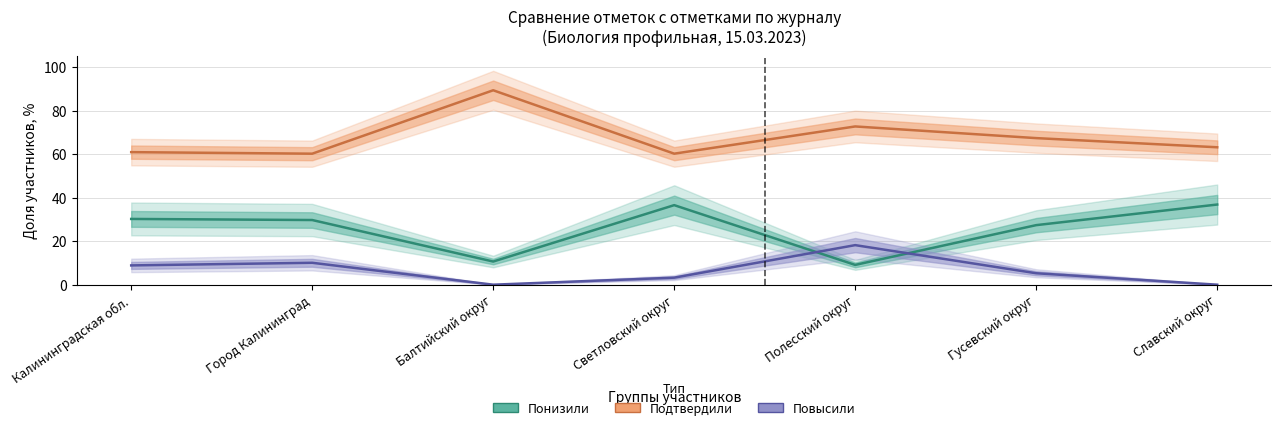

Is it true that Повысили equals 18.2 at Полесский округ?

True